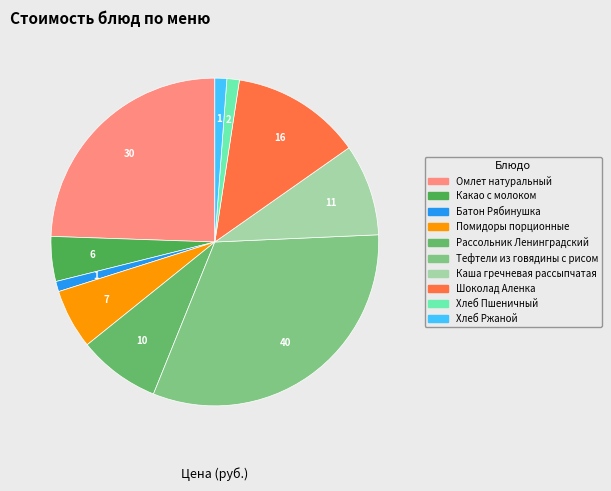

Does Хлеб Ржаной account for over 50% of the chart?

No